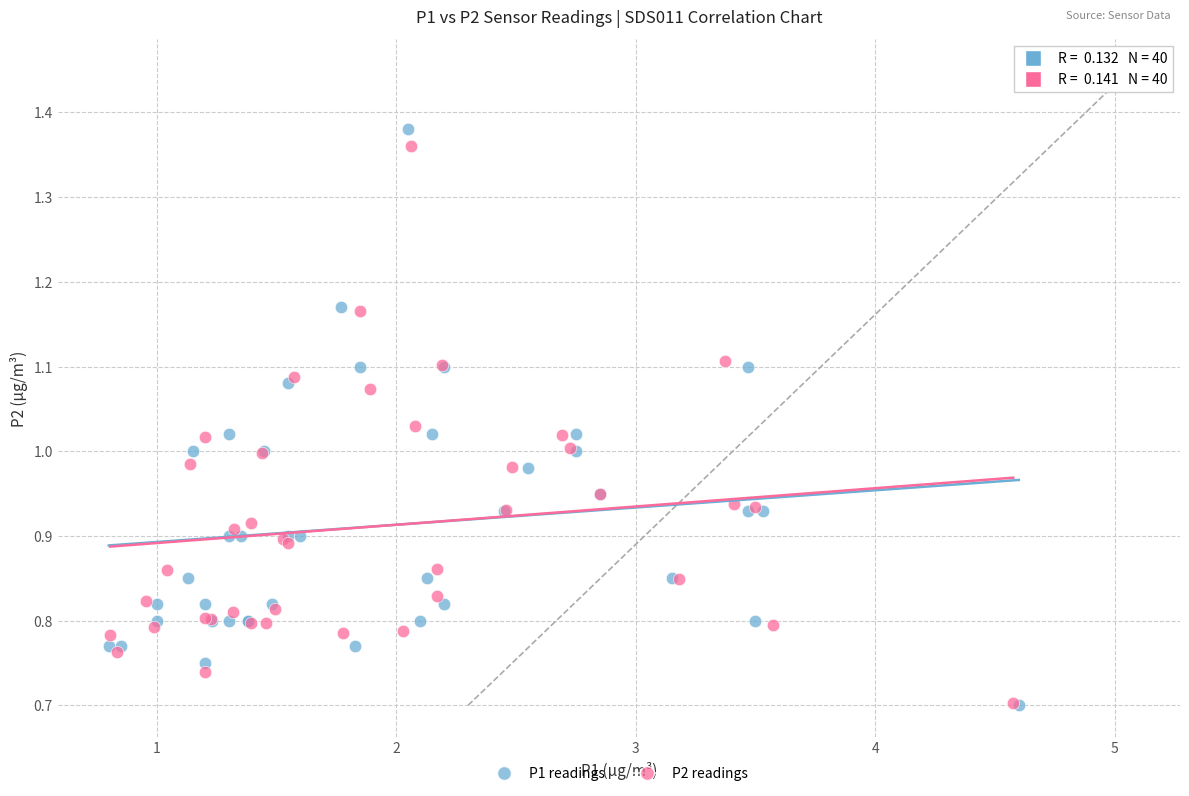

Which series has the largest Y range (max minus min)?

P1 readings